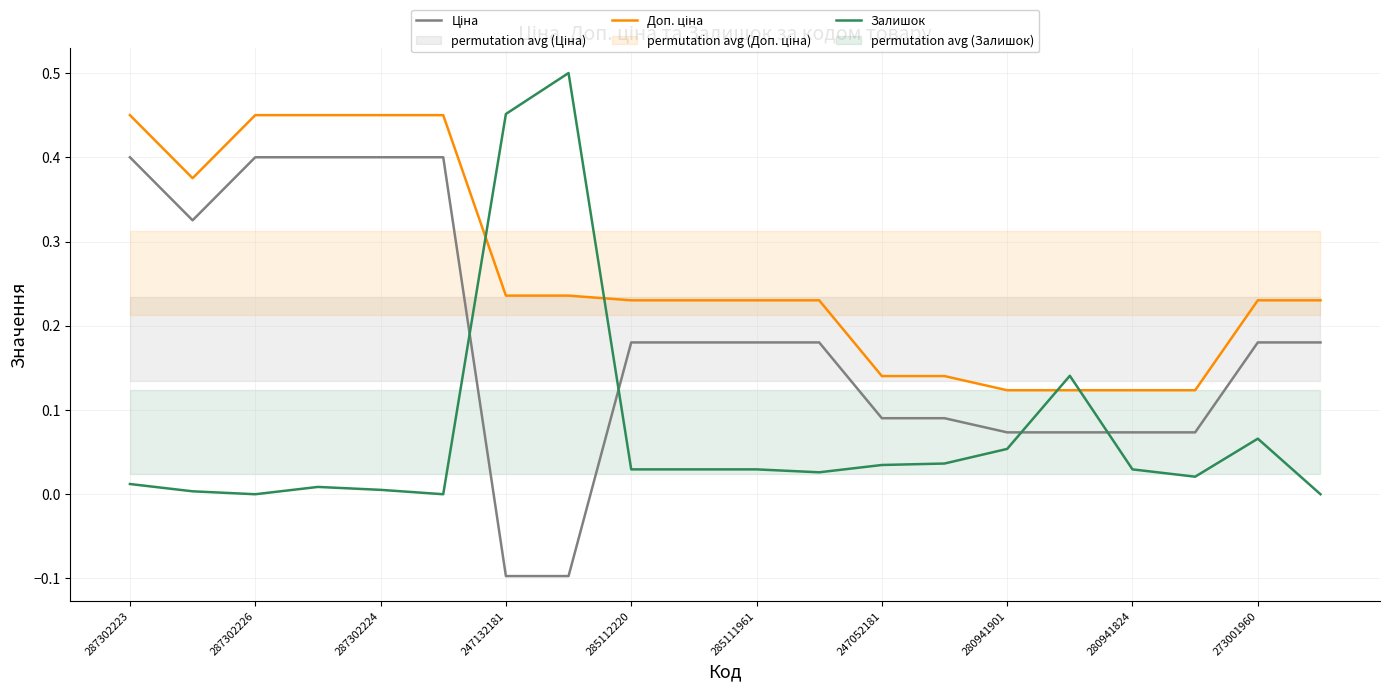

Rank the series by their average value, from highest to lowest.

Доп. ціна, Ціна, Залишок